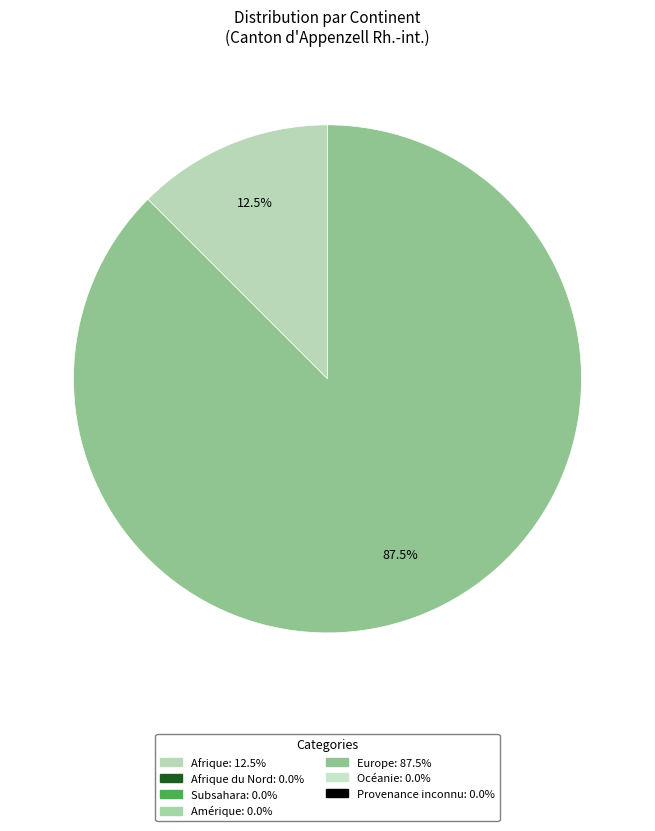

How many segments does this pie chart have?

2